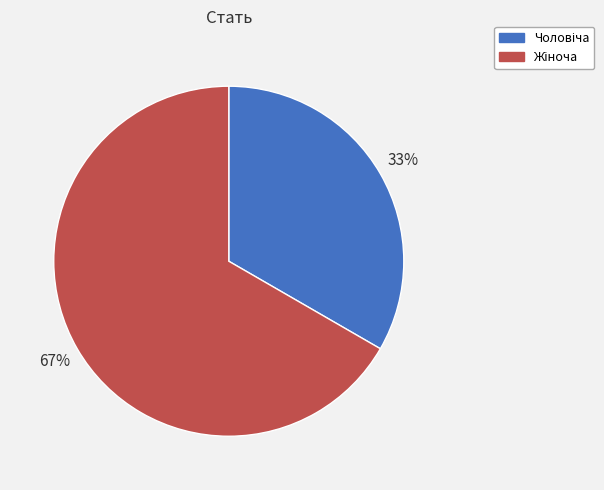

To the nearest percent, what is the average slice percentage?

50%